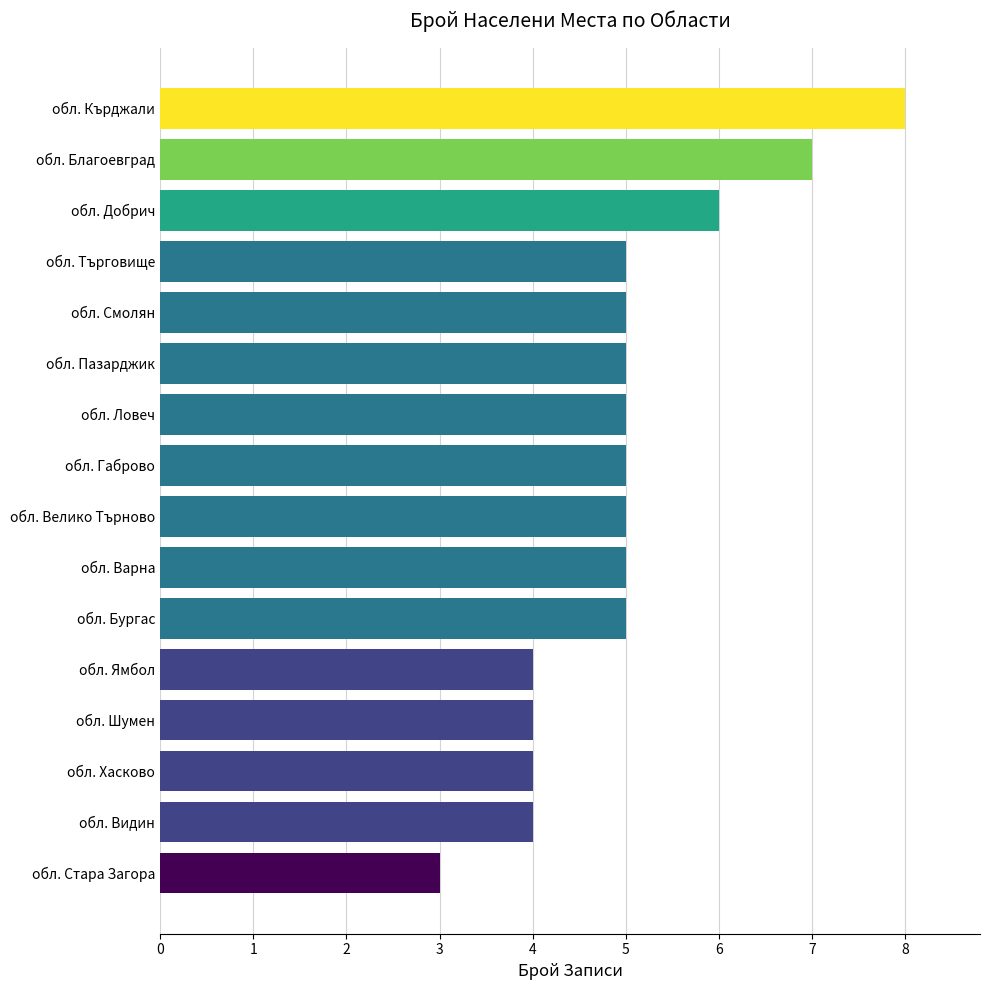

How many data points does each series have?

16